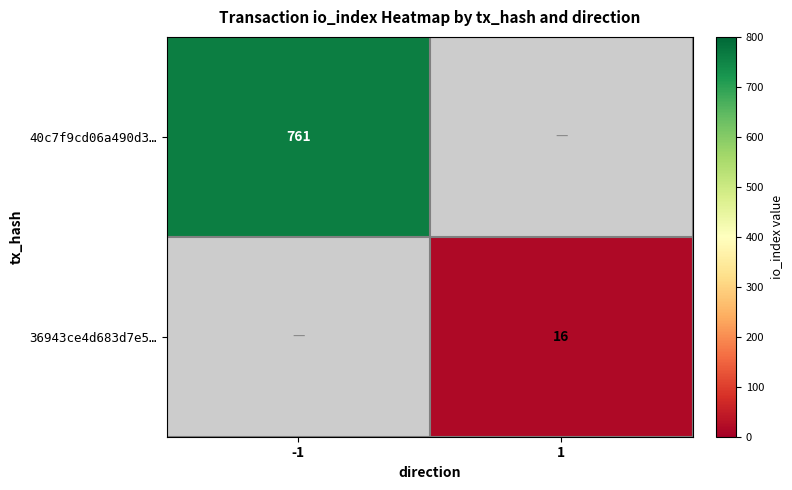

Between 1 and -1, which is larger?

-1